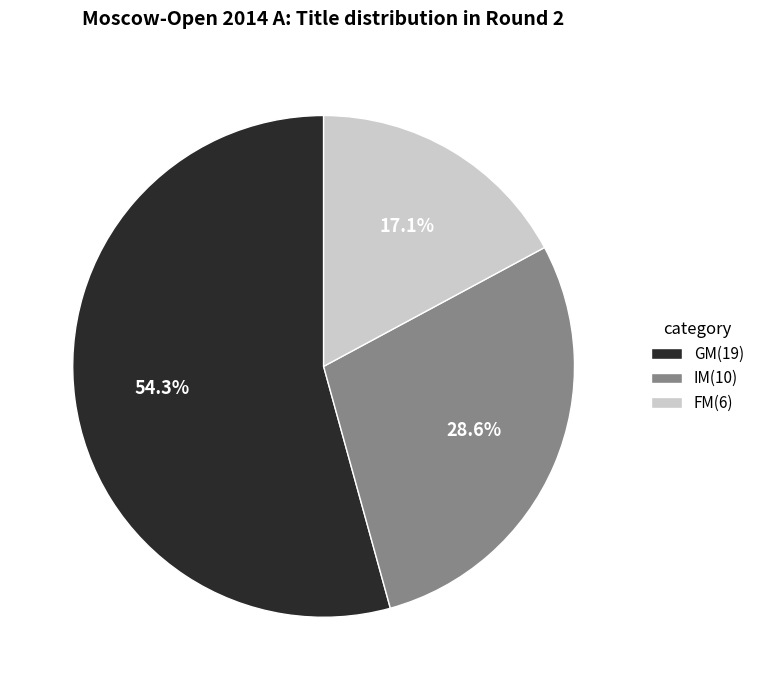

Rank the categories by value from highest to lowest.

GM, IM, FM